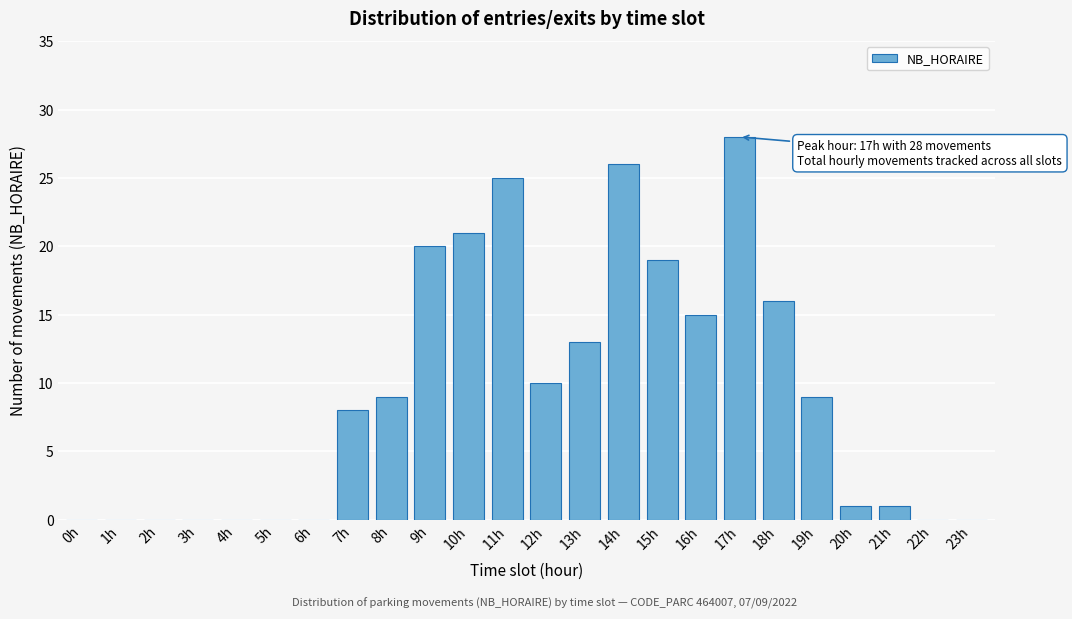

Reading left to right, transcribe all the data shown in this chart.

0h=0	1h=0	2h=0	3h=0	4h=0	5h=0	6h=0	7h=8	8h=9	9h=20	10h=21	11h=25	12h=10	13h=13	14h=26	15h=19	16h=15	17h=28	18h=16	19h=9	20h=1	21h=1	22h=0	23h=0